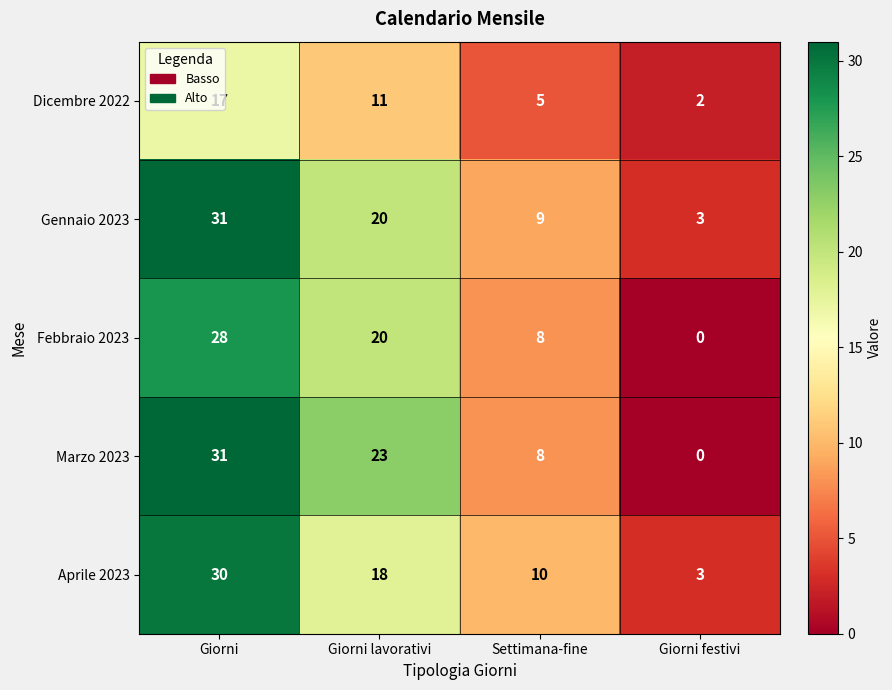

What is the total value across all series at Settimana-fine?

40